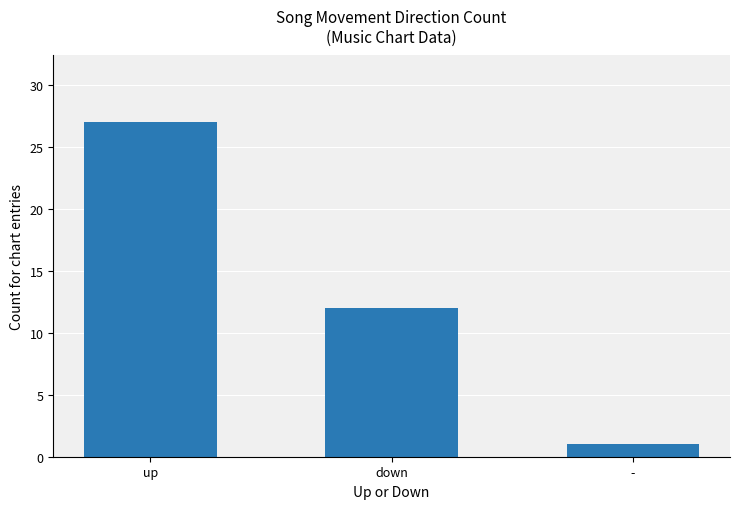

Which has a higher value, up or down?

up